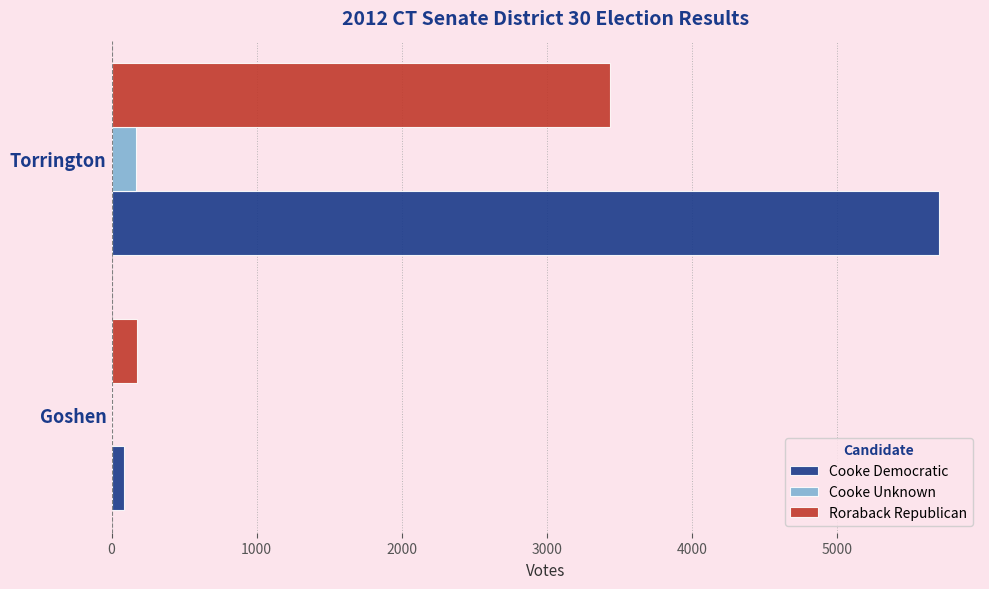

True or false: Cooke Unknown has a value of 0 at Goshen.

True